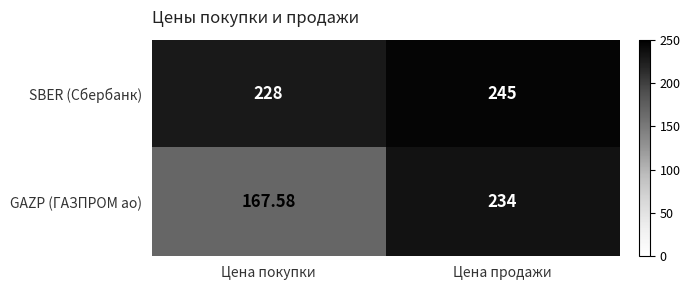

Count the number of data series in this chart.

2